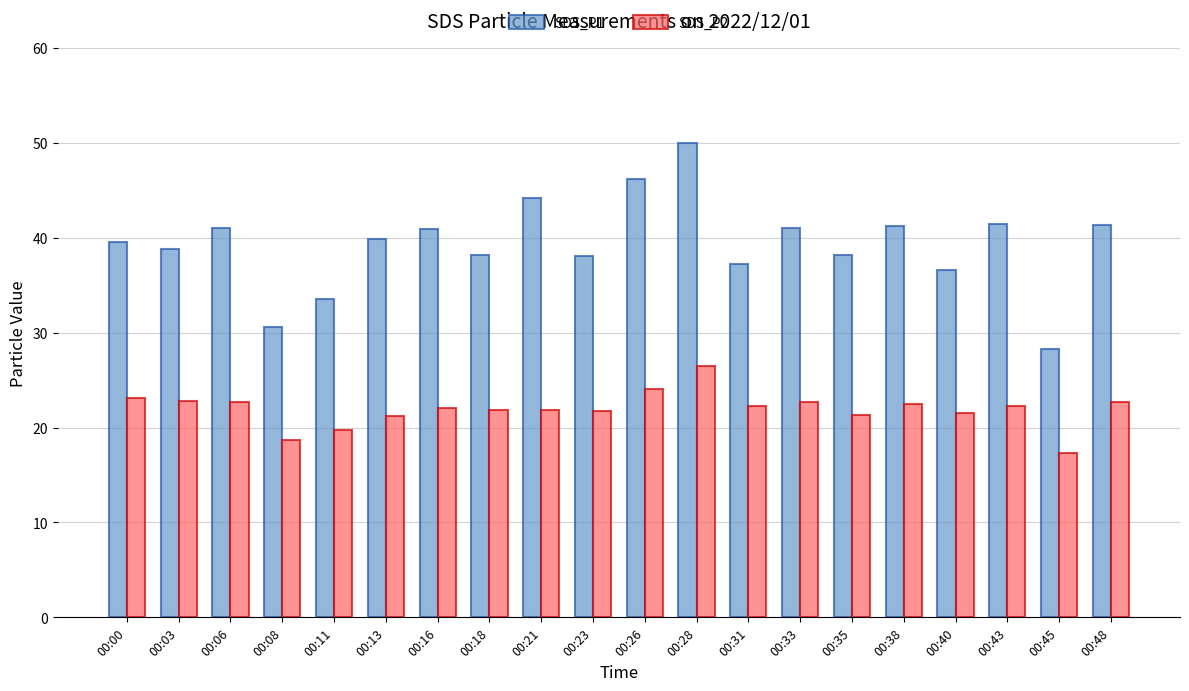

Read the SDS_P2 value at 00:45.

17.3